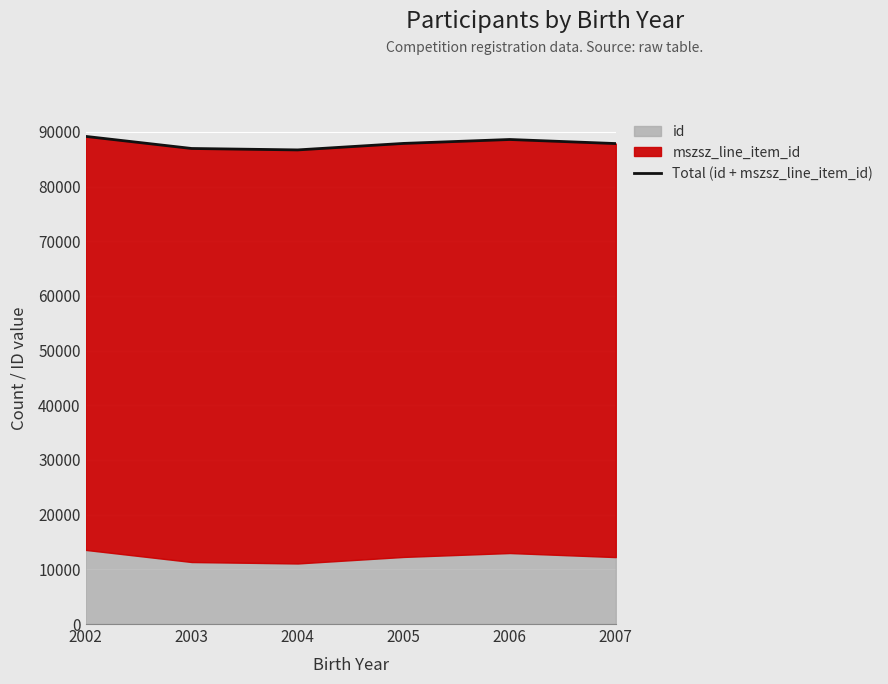

How many interior local valleys (lower than both neighbors) does the data have?

1